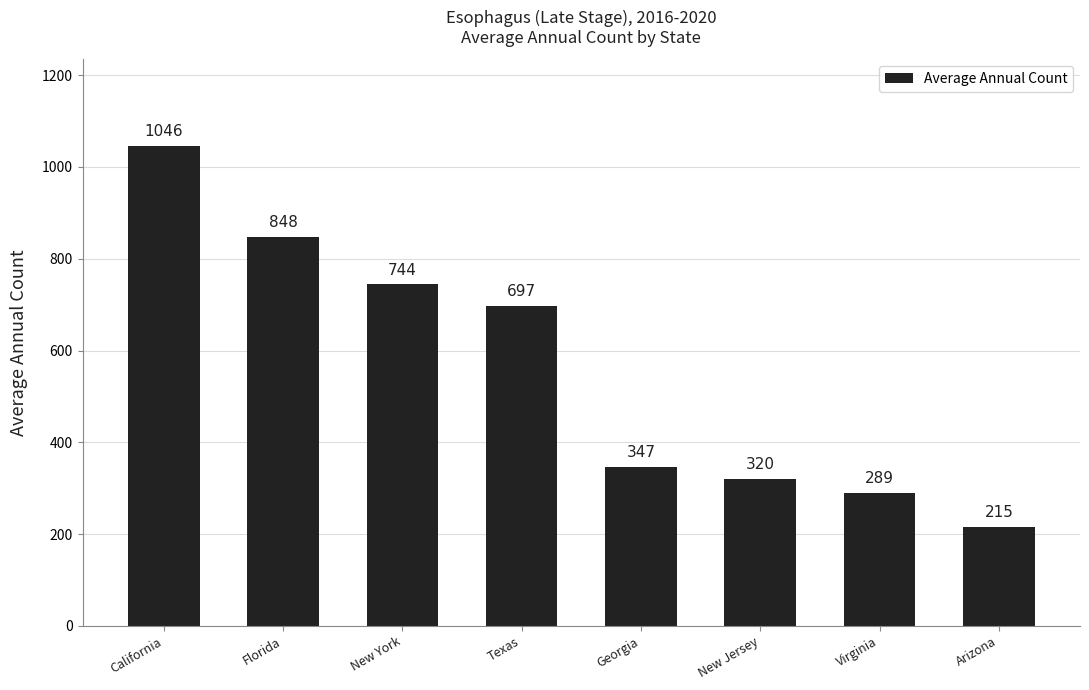

At which label is the value closest to 630?

Texas